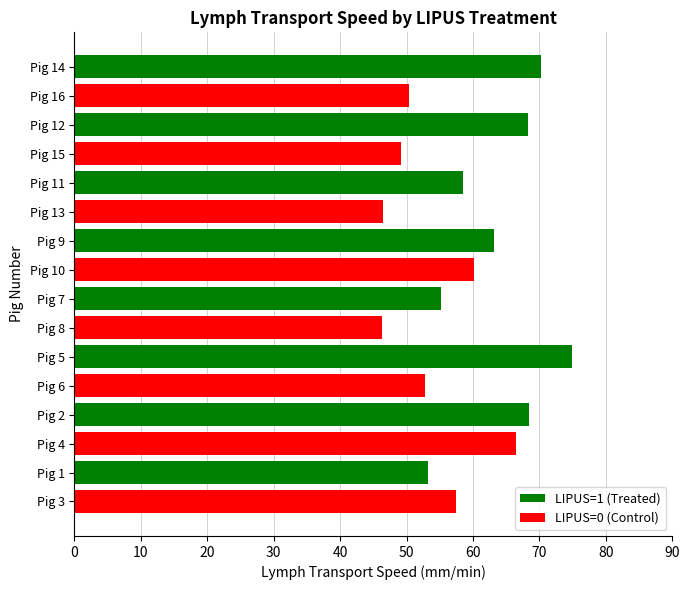

Is the value of LIPUS=1 (Treated) at Pig 8 greater than the value of LIPUS=0 (Control) at Pig 6?

Yes